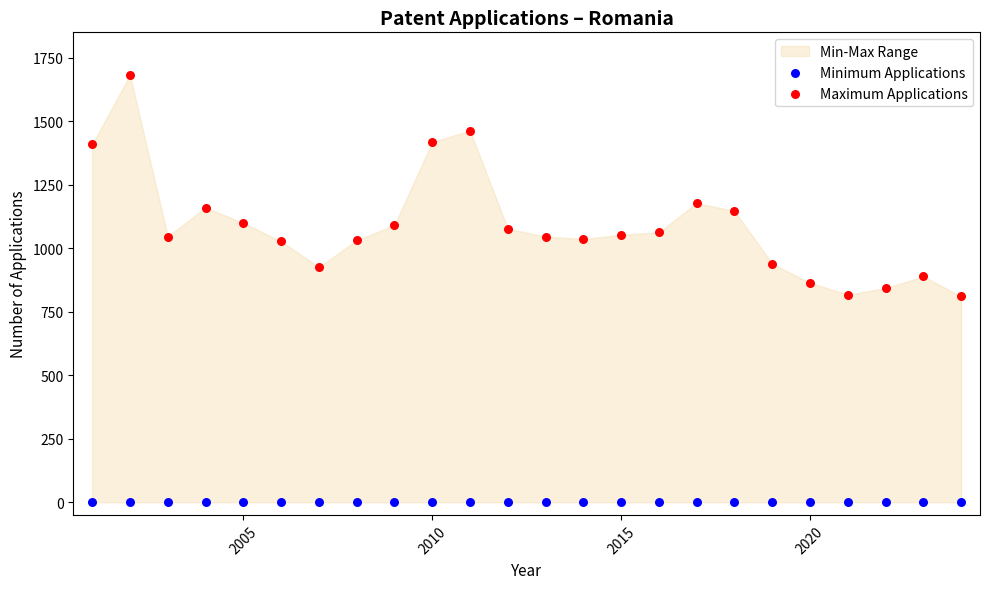

Which series reaches the minimum Y coordinate?

Minimum Applications